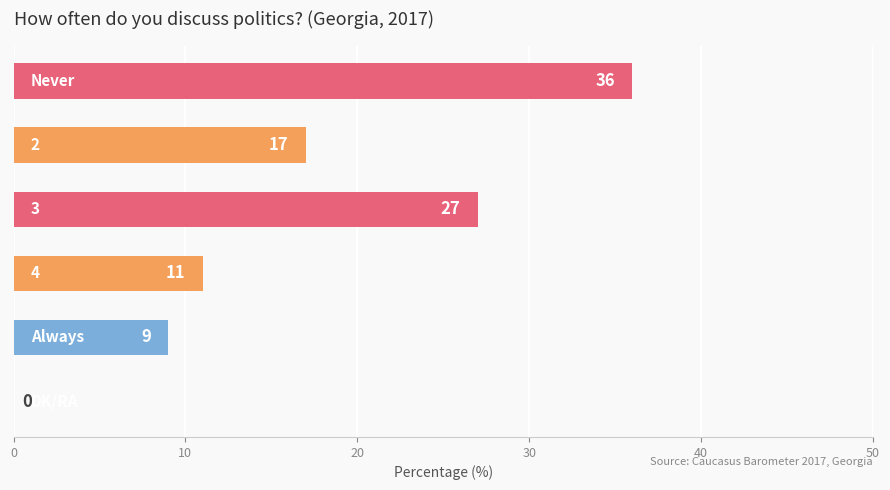

What is the greatest value displayed?

36